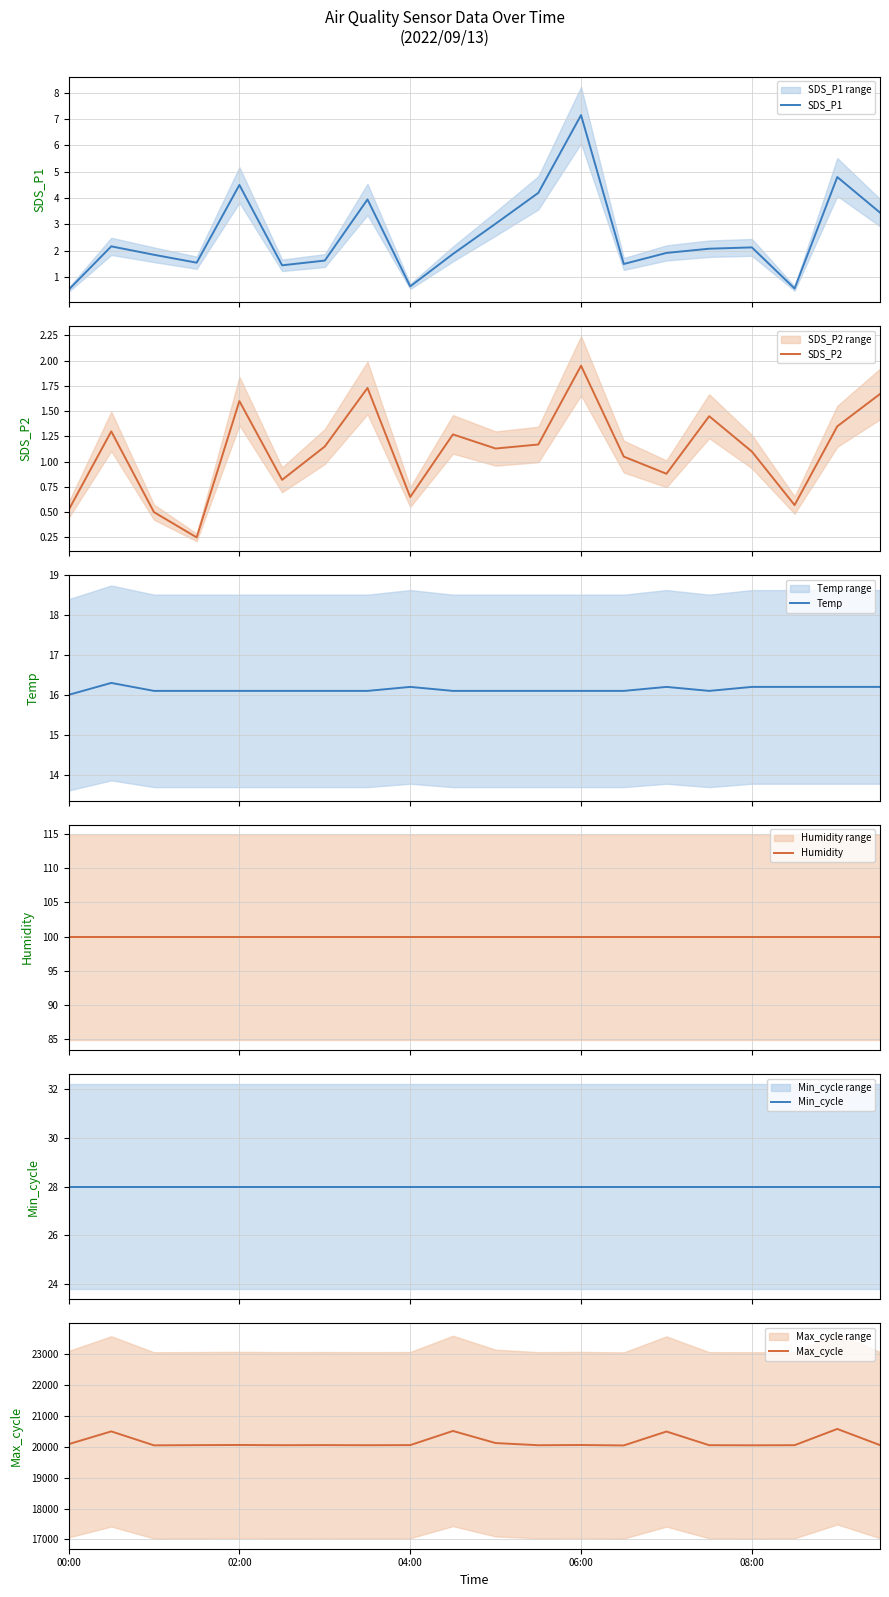

What is the difference between the second highest and minimum values in the SDS_P2 series?

1.5